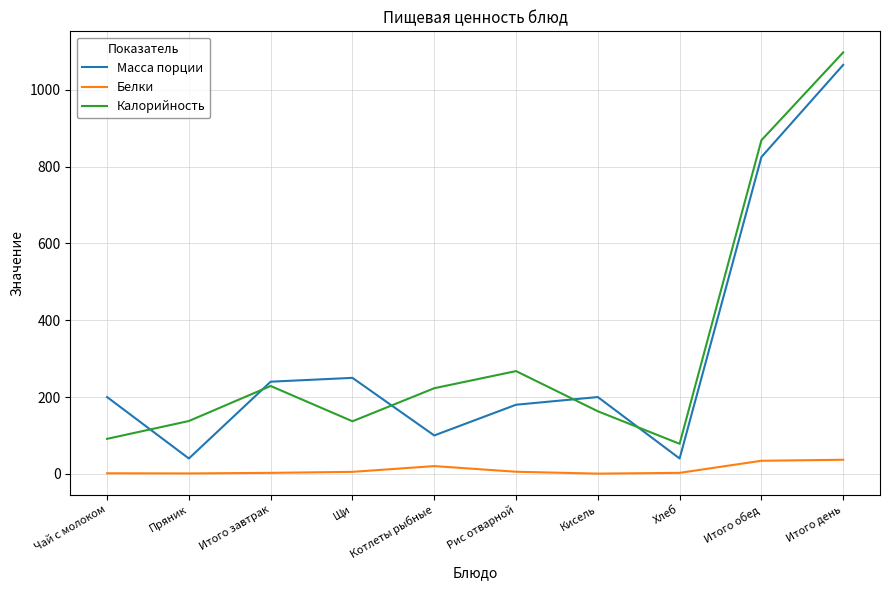

True or false: Масса порции and Белки cross at least once.

False